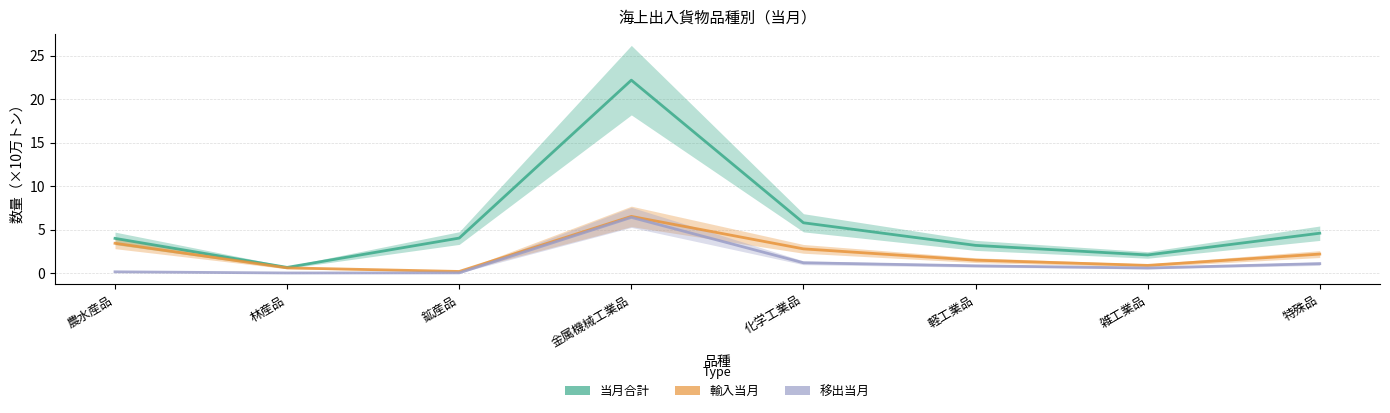

What is the label of the 6th point from the right?

鉱産品